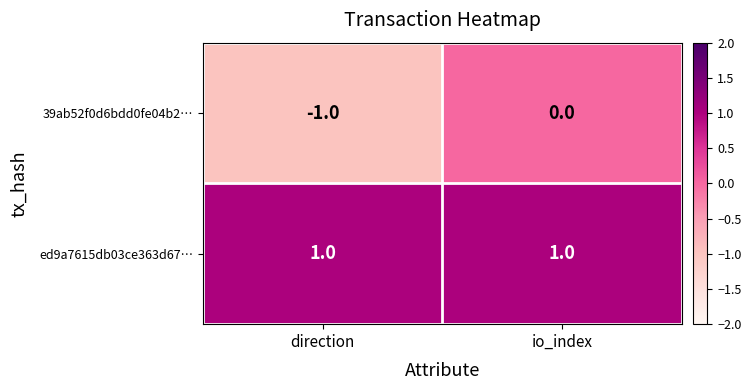

Reading left to right, transcribe all the data shown in this chart.

39ab52f0d6bdd0fe04b2…: direction=-1	io_index=0
ed9a7615db03ce363d67…: direction=1	io_index=1